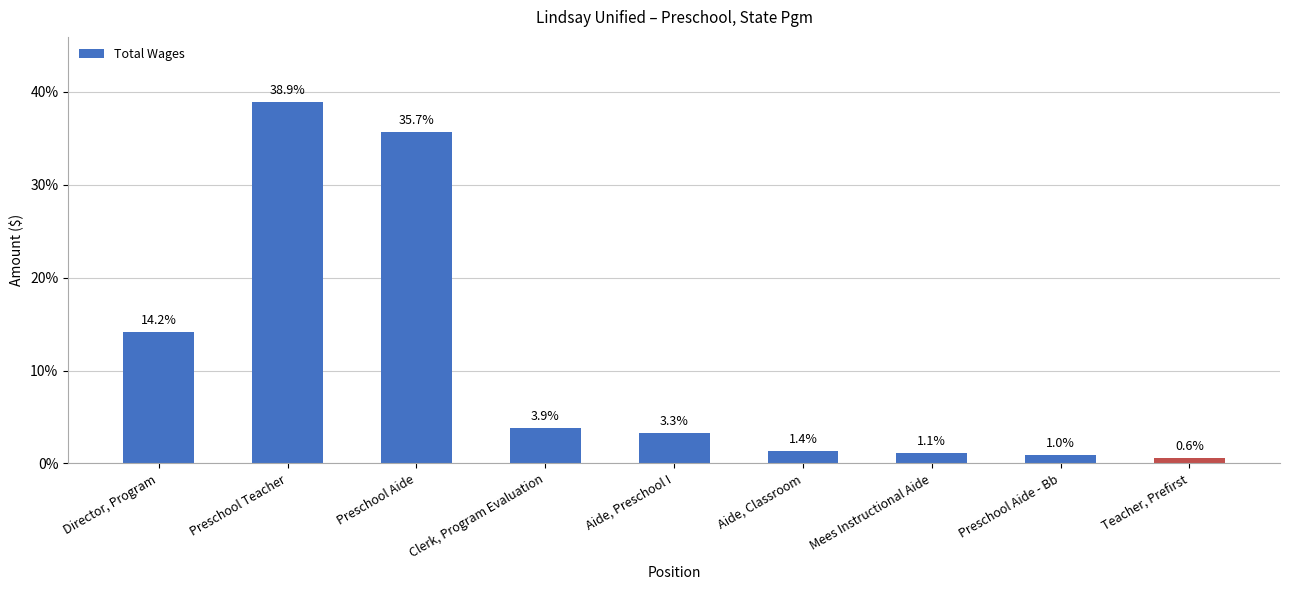

How many bars are there in total?

9